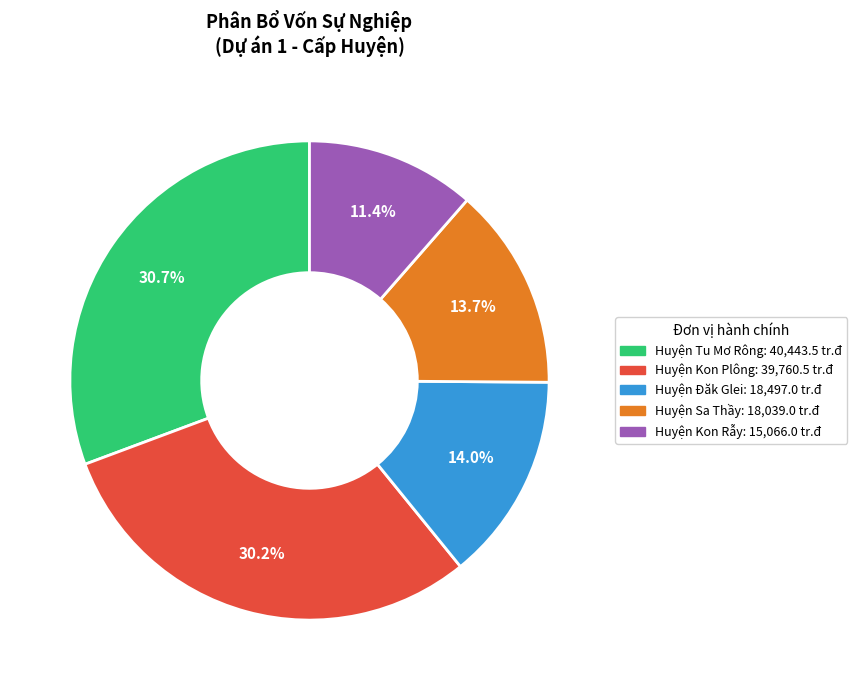

Does any single category account for the majority?

No